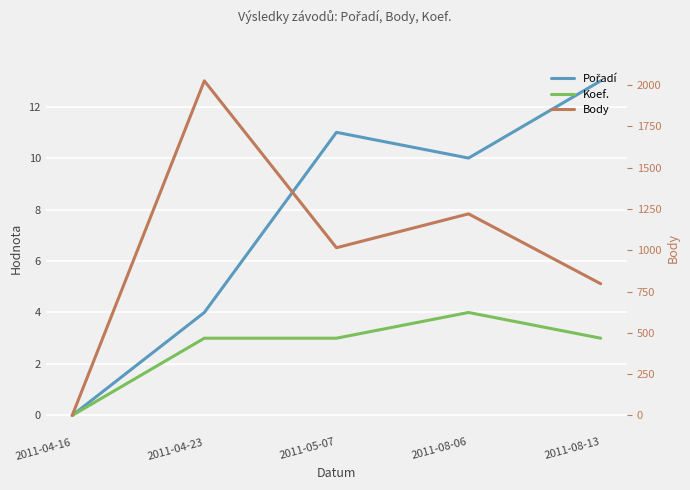

At how many categories does at least one series exceed 1909?

1